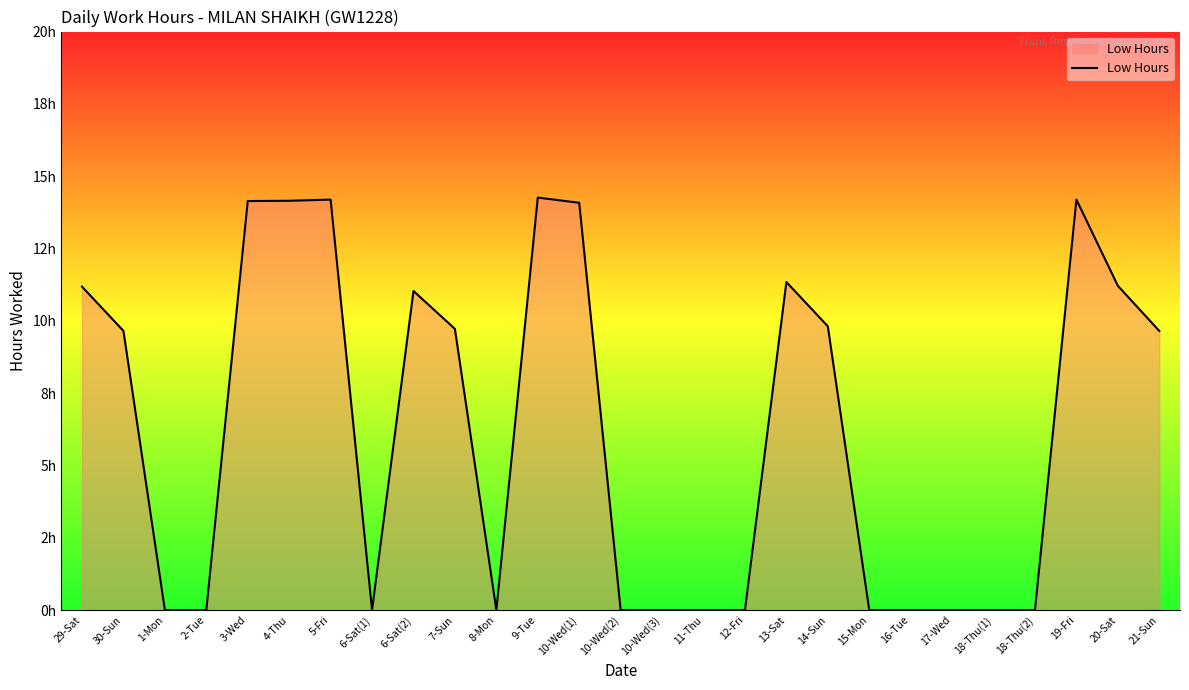

Does the chart display data point markers on the line(s)?

No